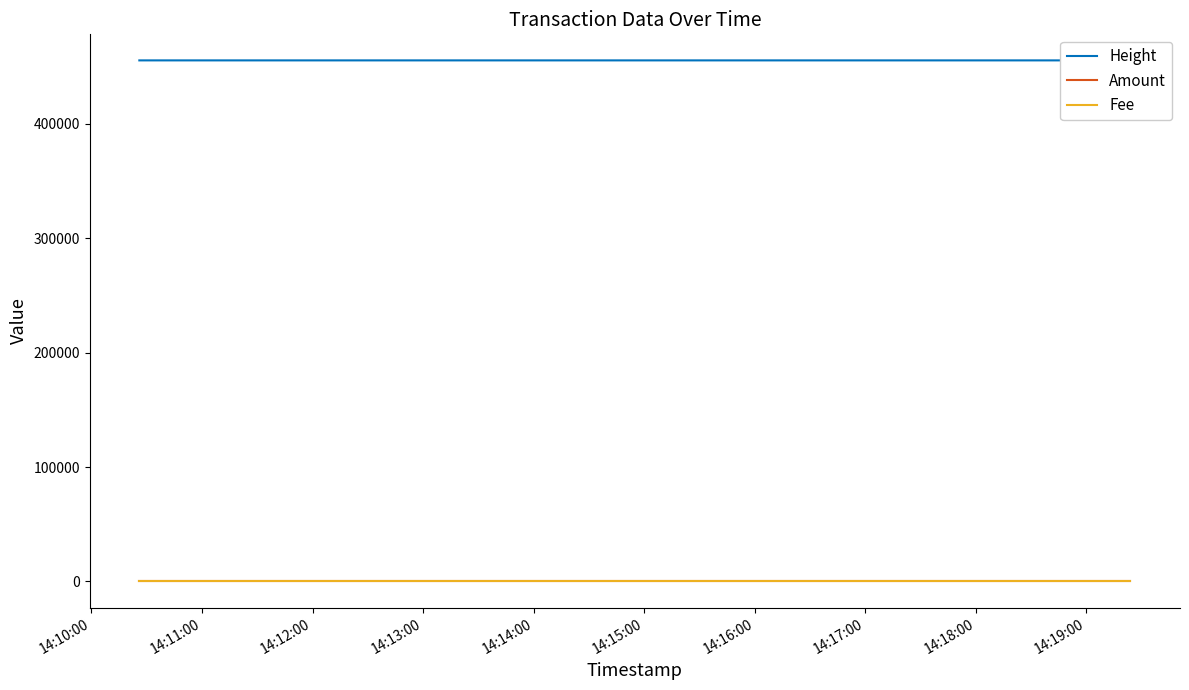

Reading left to right, extract all data points from this chart.

Height: 455220	455221	455222
Amount: 1	1	1
Fee: 1	1	1